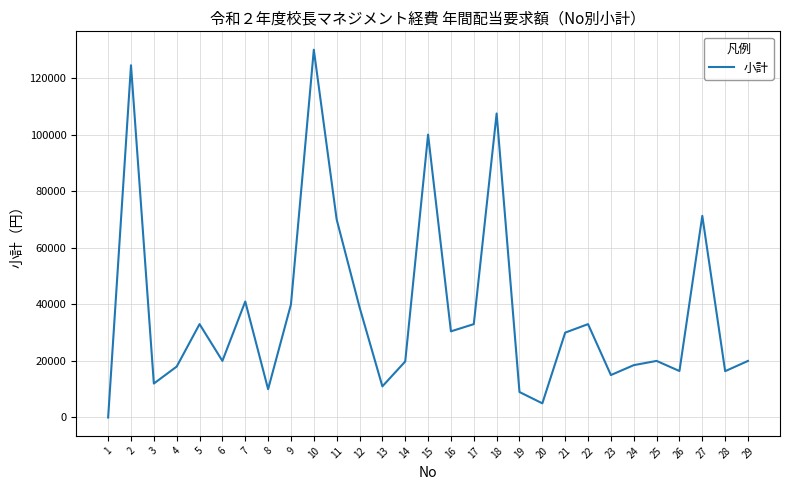

What is the change in value from 18 to 26?

-91045